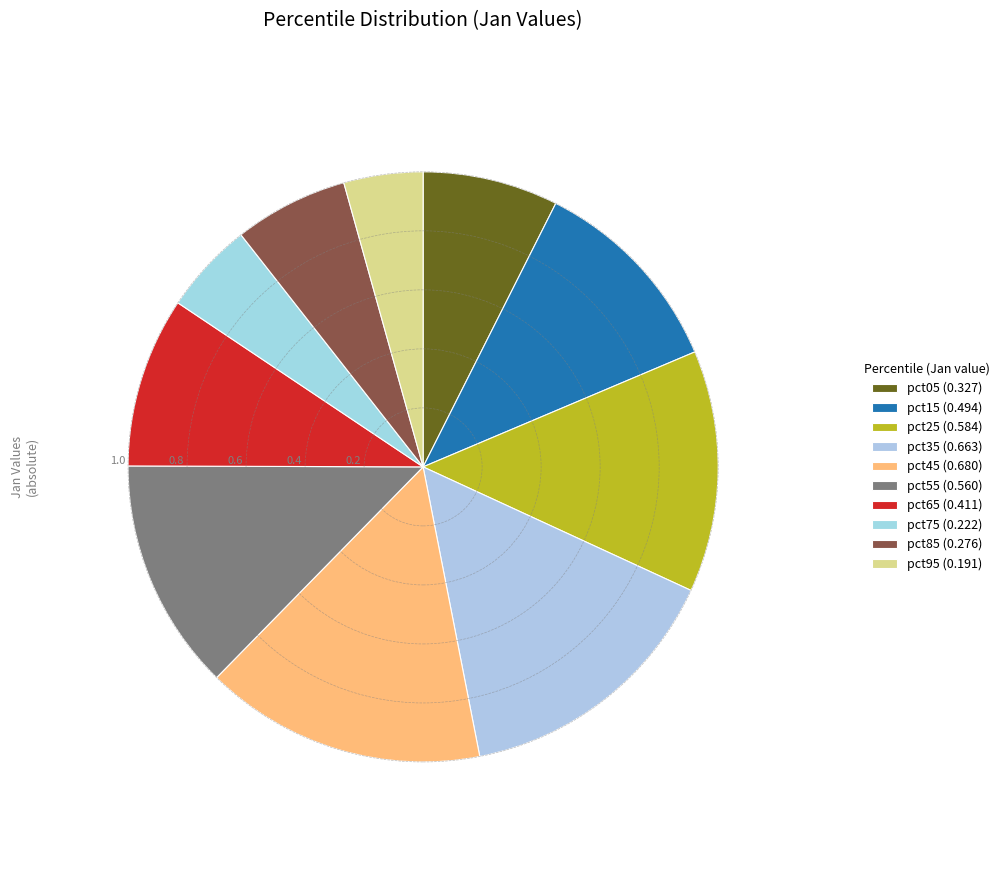

How many slices are in this pie chart?

10